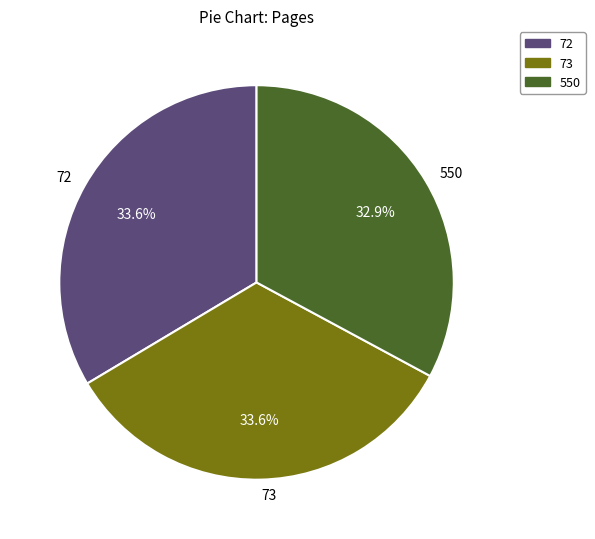

What is the ratio of the value at 72 to the value at 550?

1.0